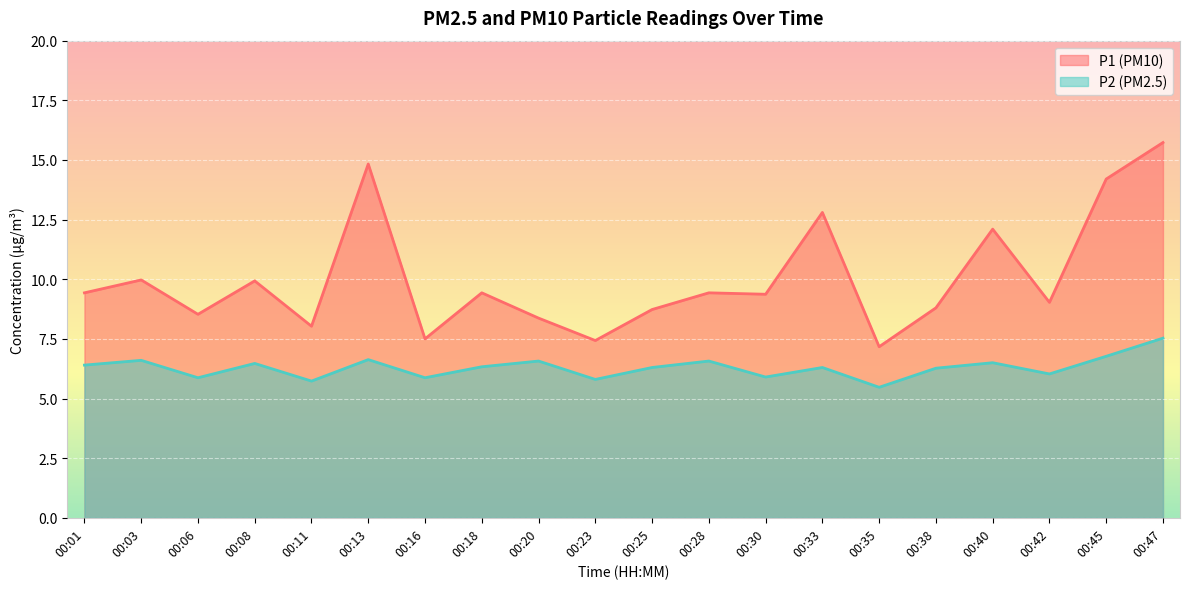

True or false: P2 and P1 cross at least once.

False